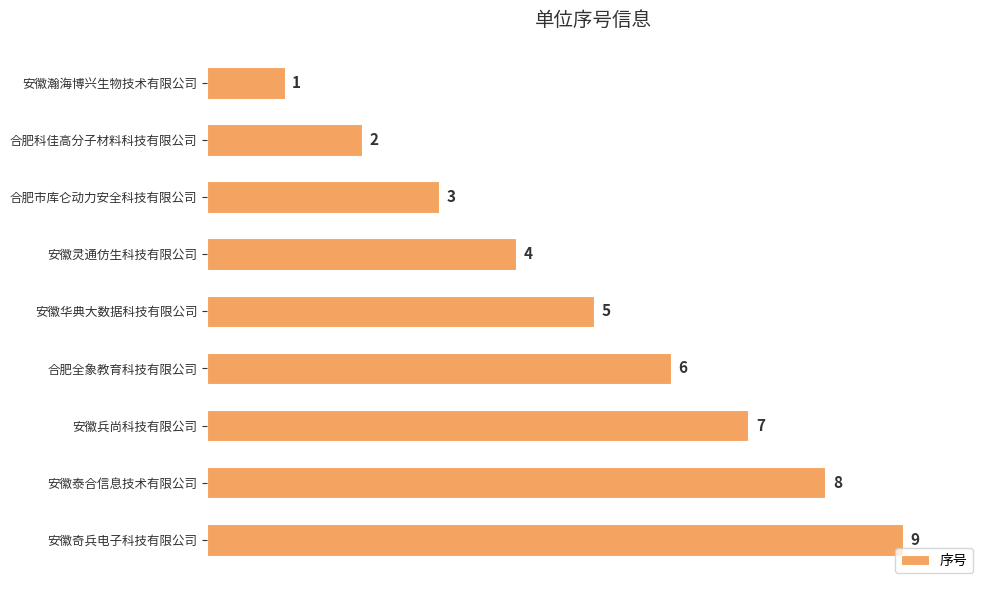

Approximately how many times larger is the value at 合肥市库仑动力安全科技有限公司 compared to 安徽华典大数据科技有限公司?

0.6